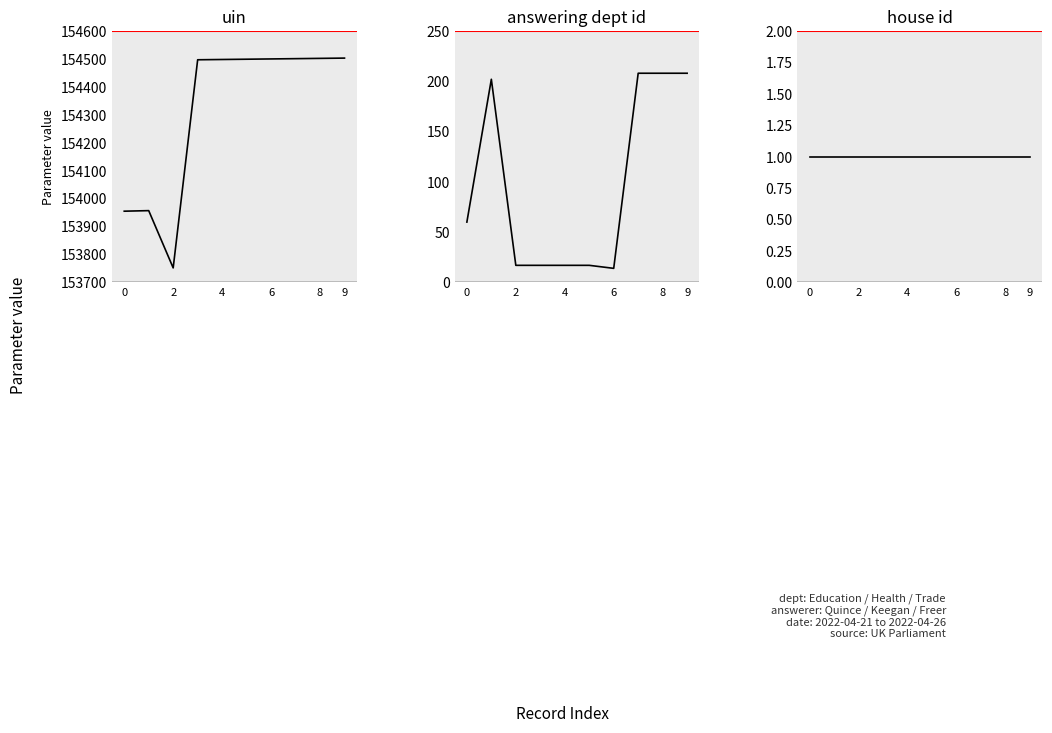

Between 8 and 9, which series saw the biggest shift?

uin